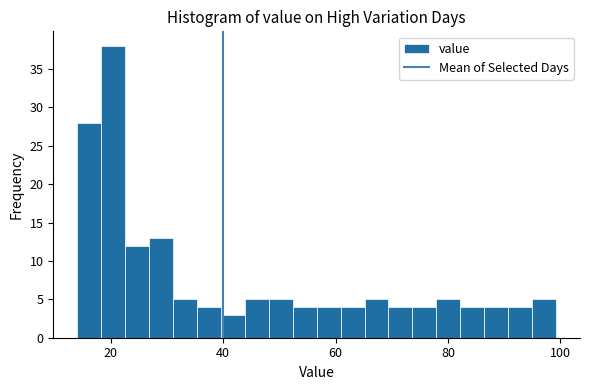

Read against the x-axis, roughly where is the centre of the tallest bar?

20